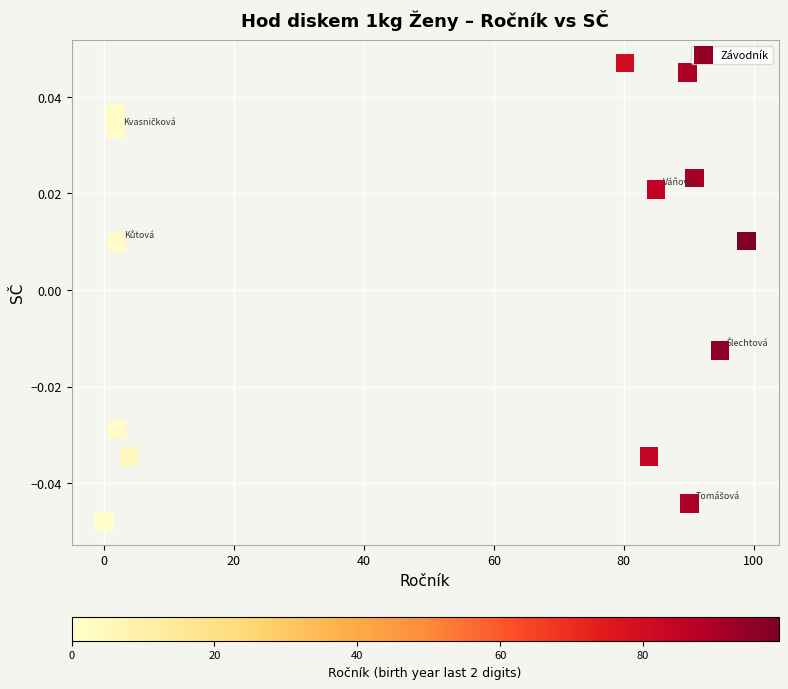

What is the range of X values (max minus min)?

98.9